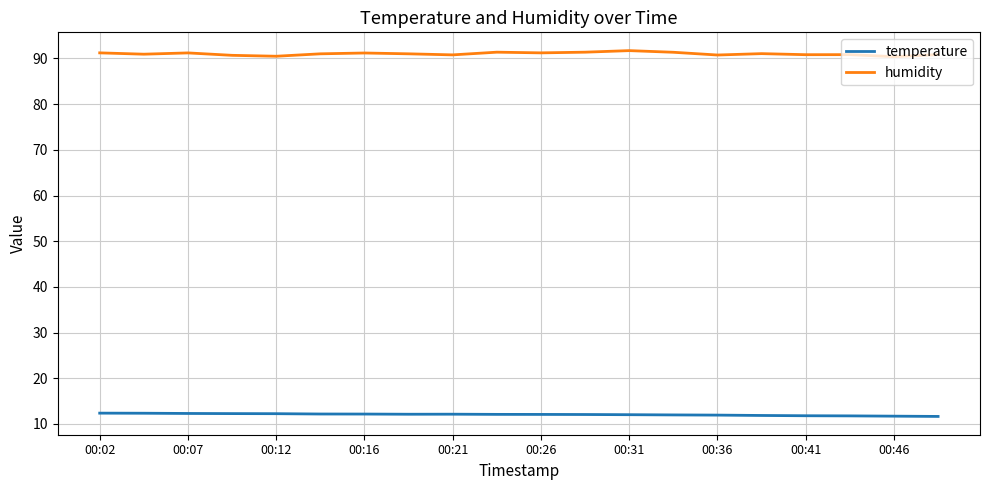

List the series in order of their overall mean, lowest first.

temperature, humidity